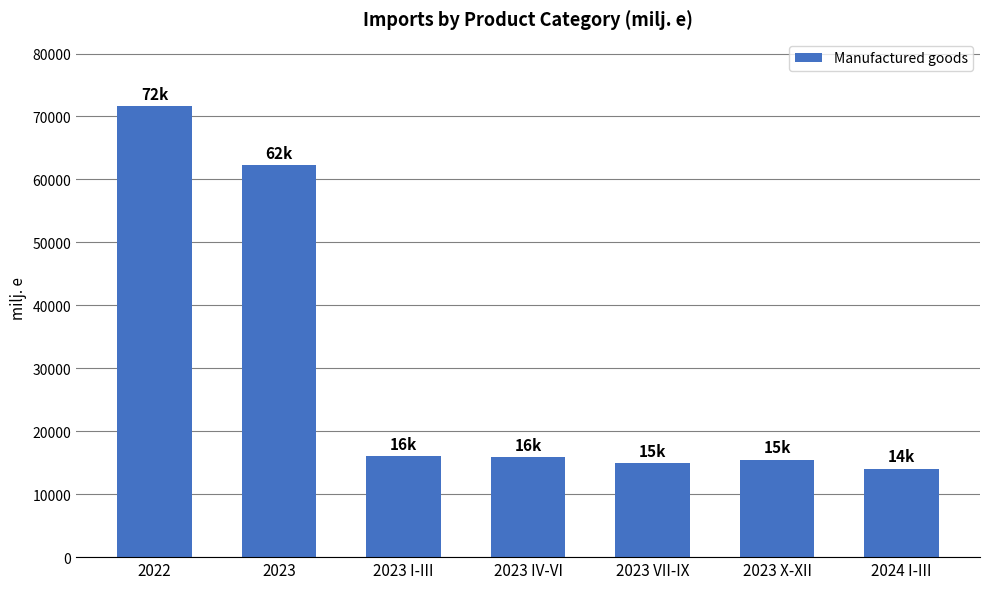

Count the number of data series in this chart.

1